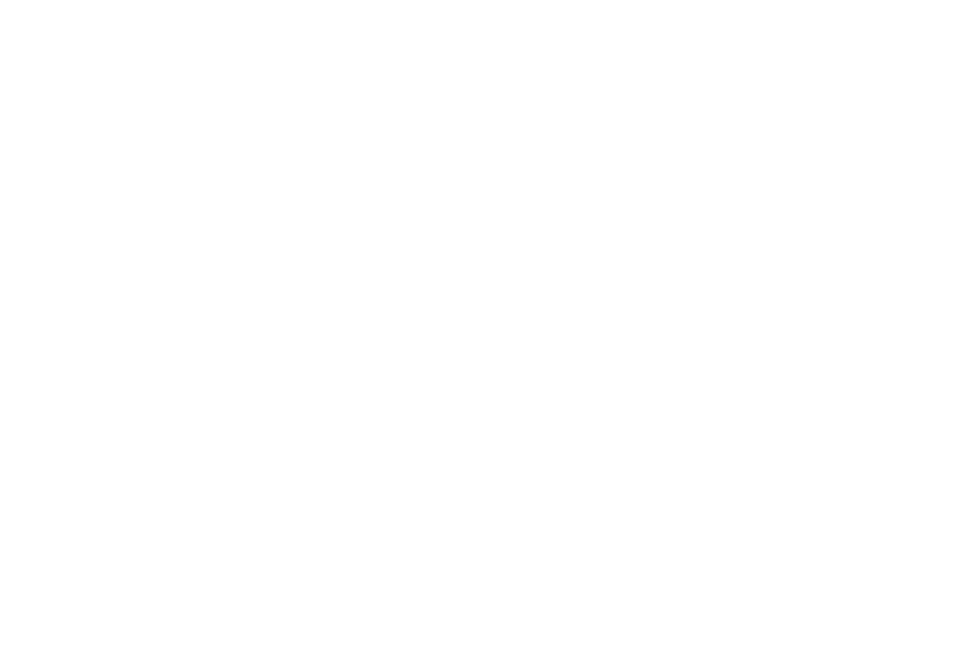

Is it true that 259315 is 8% of the pie?

False